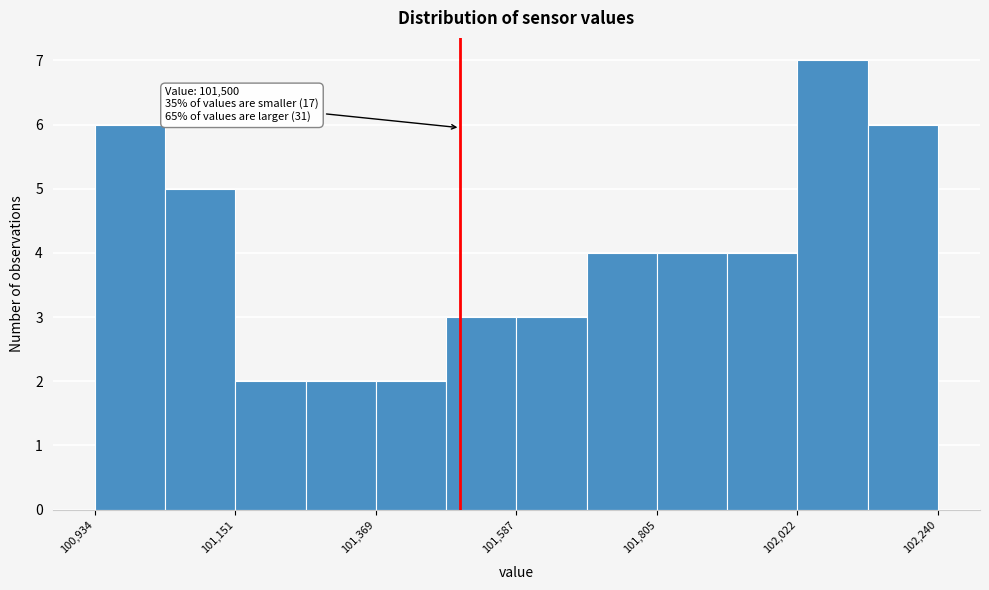

Read against the x-axis, roughly where is the centre of the tallest bar?

102100